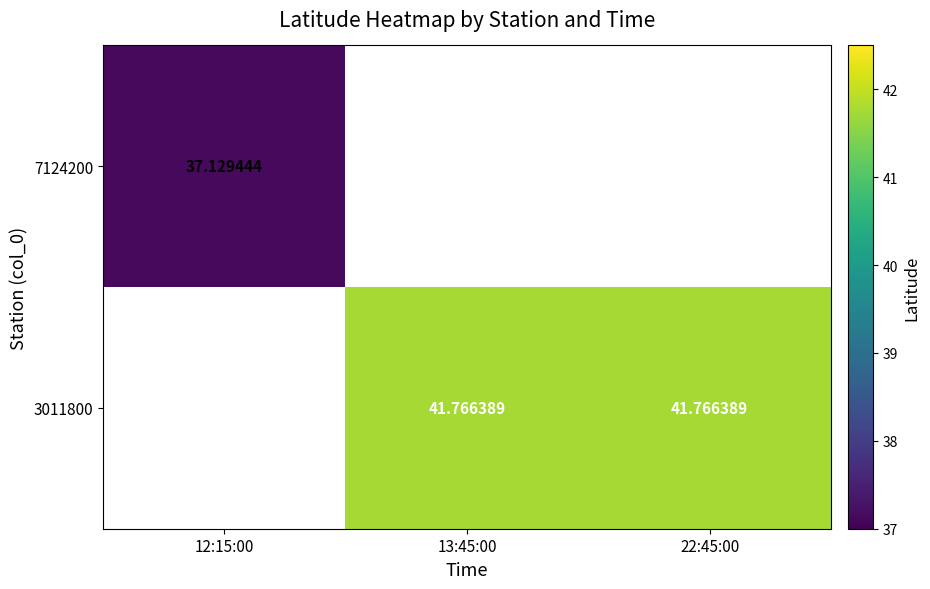

Rank the series by their maximum value, from lowest to highest.

7124200, 3011800